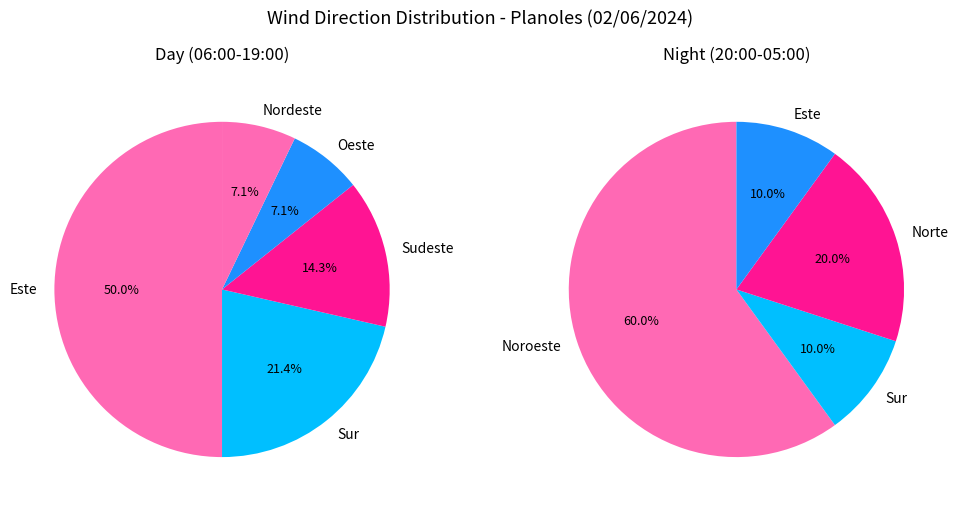

What is the smallest slice in the pie chart?

Oeste